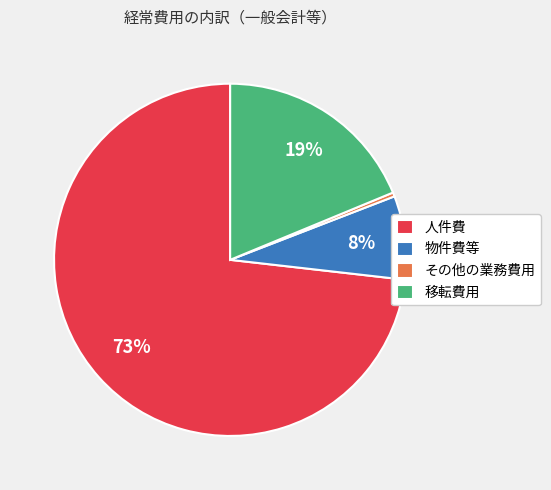

To the nearest percent, what is the average slice percentage?

25%